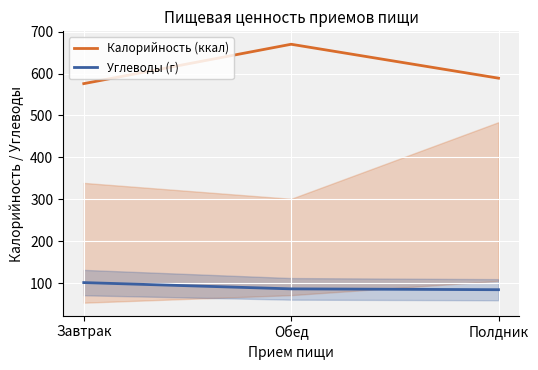

Is this an area chart (filled region under the line)?

No